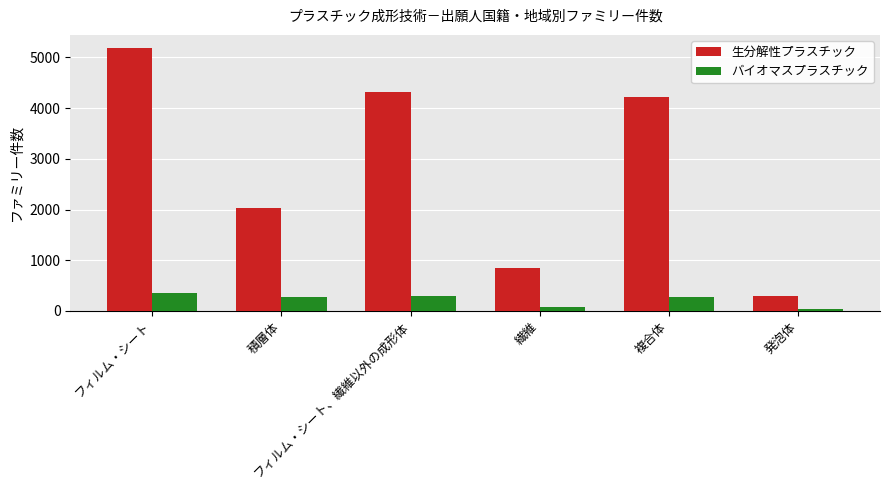

Rank the categories by 生分解性プラスチック value from lowest to highest.

発泡体, 繊維, 積層体, 複合体, フィルム・シート、繊維以外の成形体, フィルム・シート